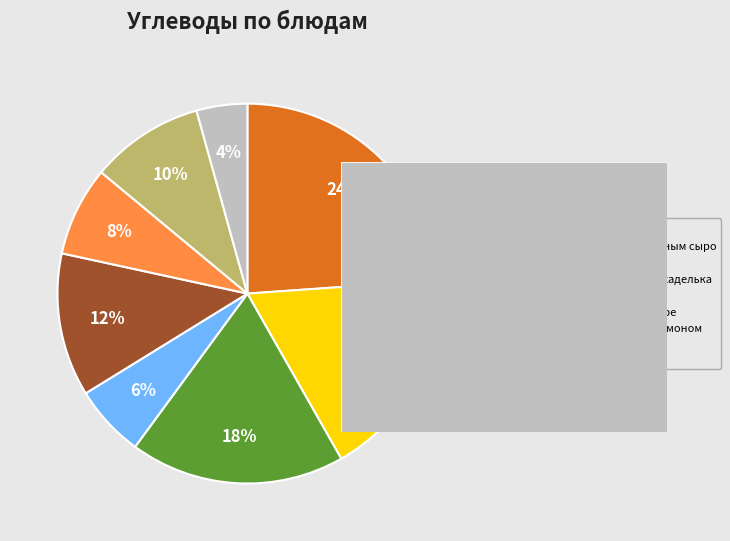

How many segments does this pie chart have?

8